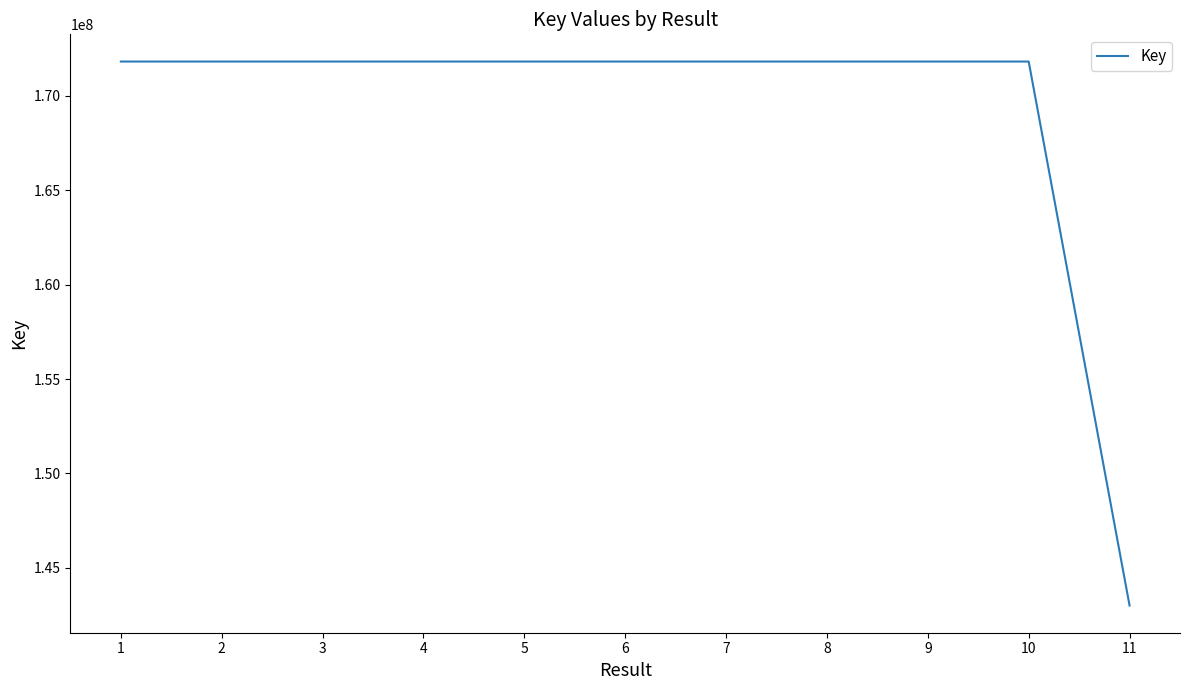

What is the approximate value at 6?

171825559